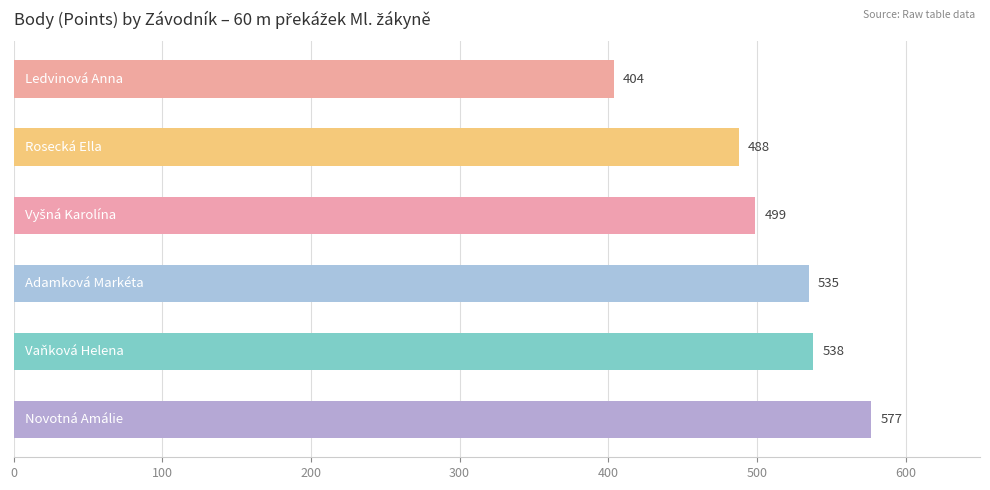

What is the smallest value displayed?

404